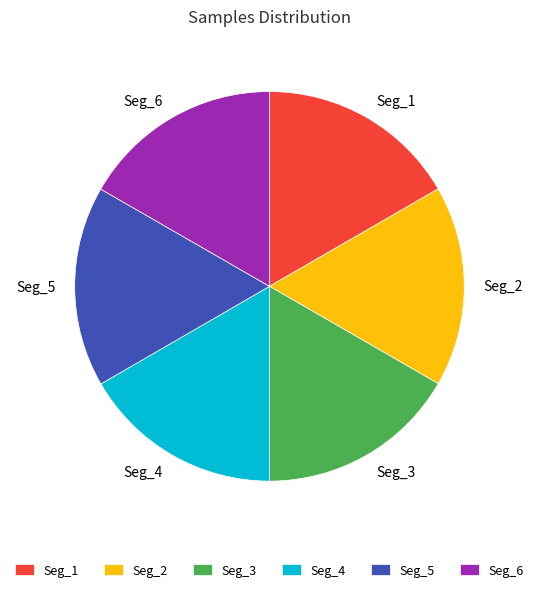

Count the number of slices in the pie.

6